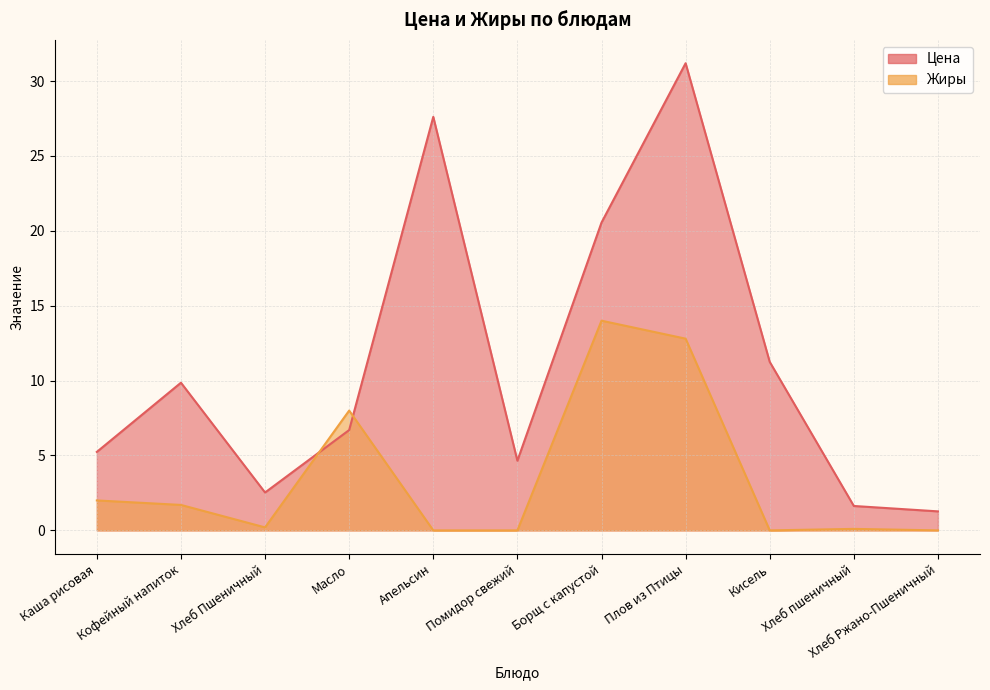

What is the difference between the maximum and second lowest values in the Жиры series?

14.0